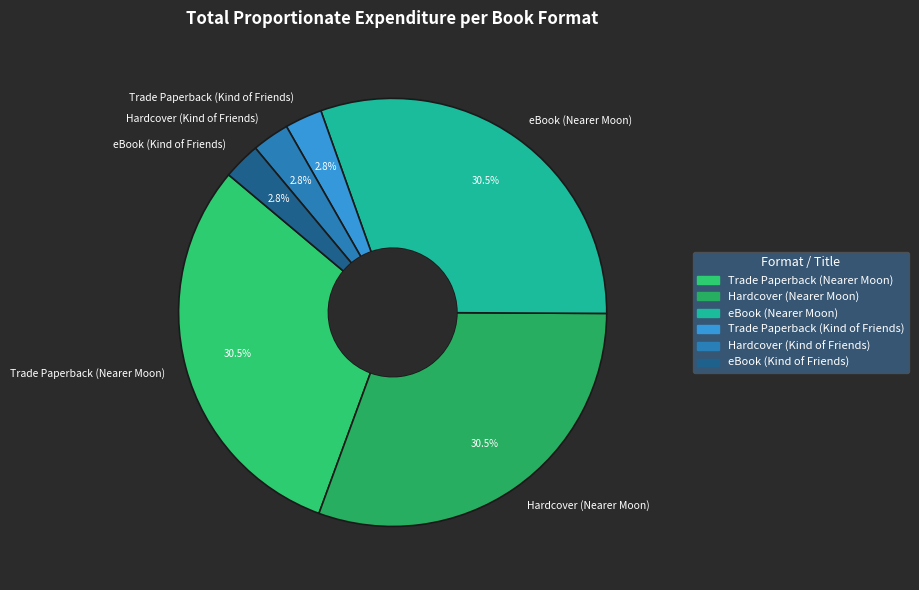

What percentage do eBook (Kind of Friends) and Hardcover (Kind of Friends) together represent?

5.6%